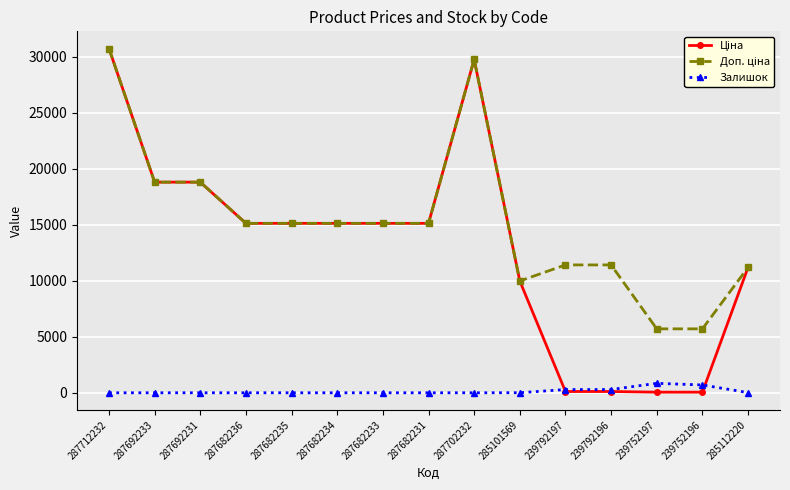

What is the difference between the highest and lowest values at 287682235?

15120.0